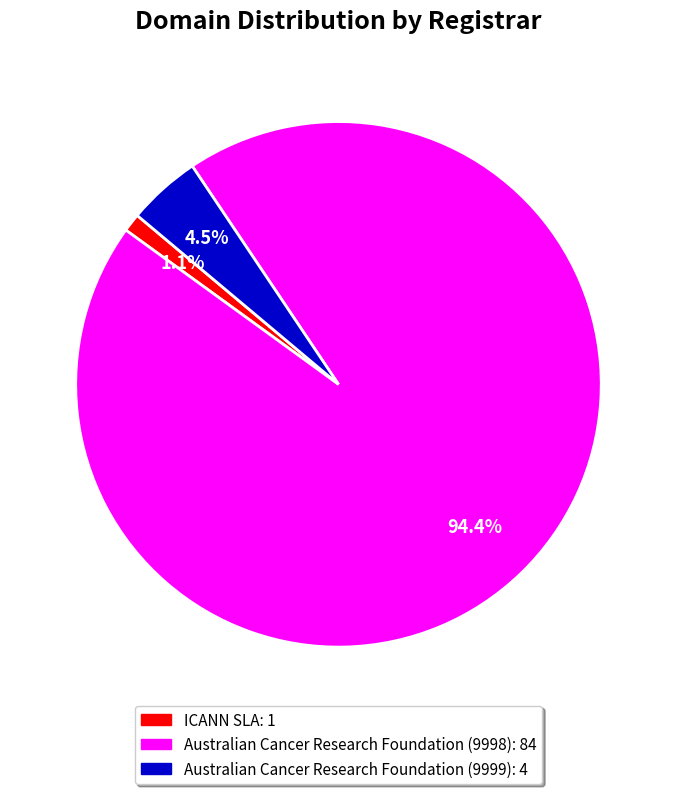

What is the smallest slice in the pie chart?

ICANN SLA